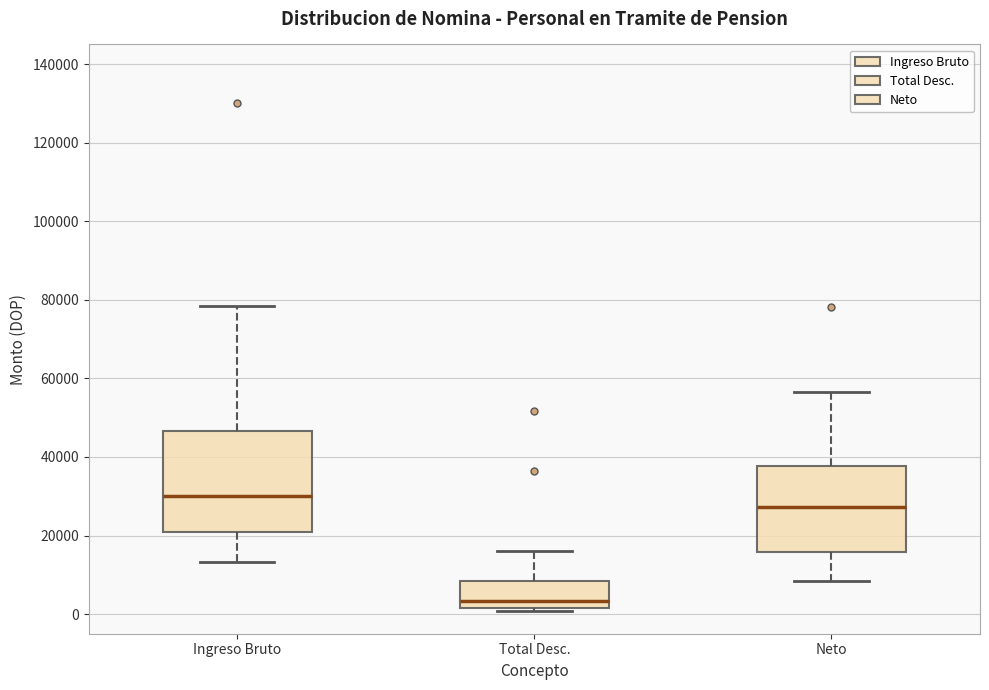

Which box is the tallest, from its lower edge to its upper edge?

Ingreso Bruto